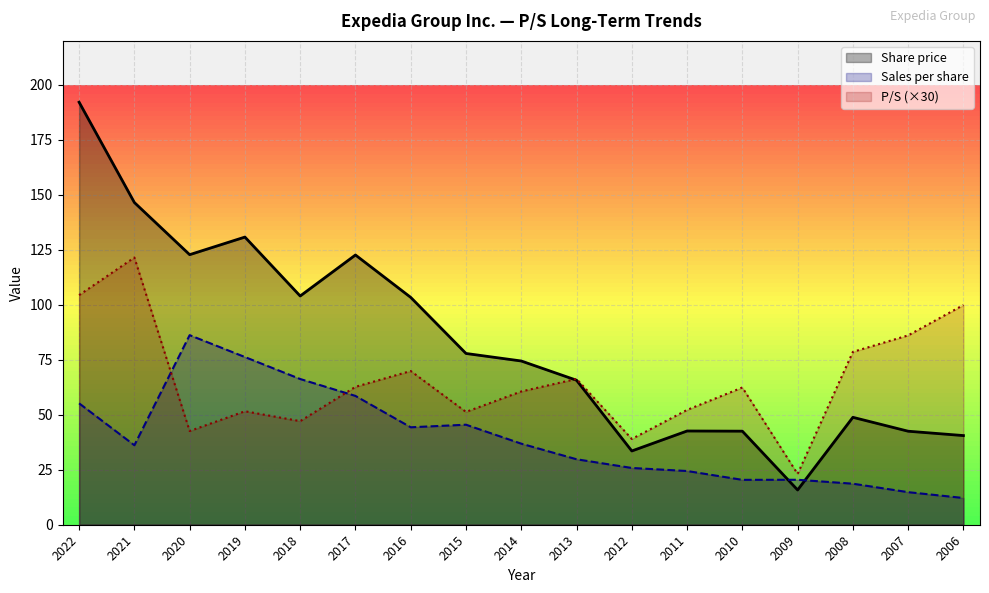

In Share price, how many points are higher than both neighbors (excluding endpoints)?

4